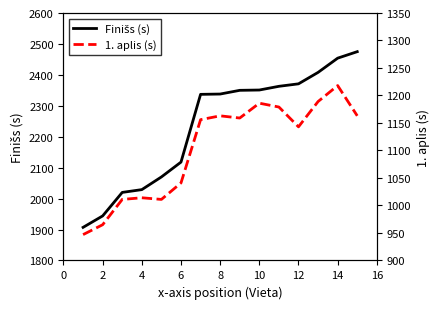

Which series has the largest total across all categories?

Finišs (s)